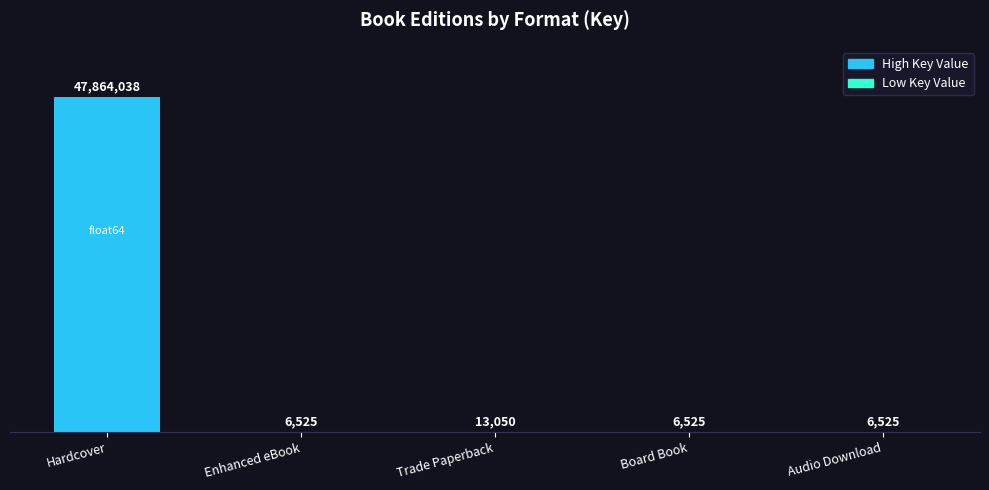

Reading left to right, list all the values displayed in this chart.

47864038	6525	13050	6525	6525